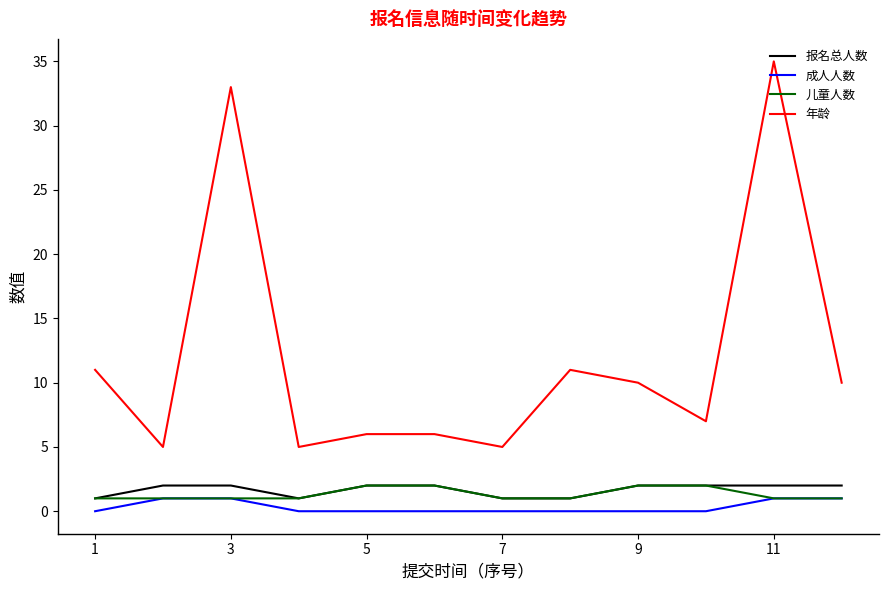

Does the chart display data point markers on the line(s)?

No